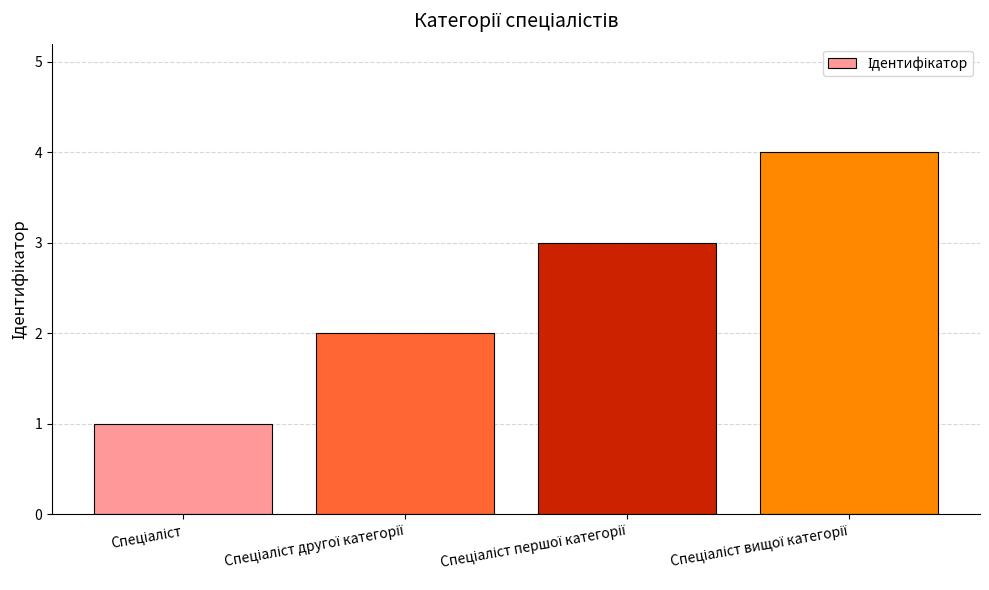

What is the sum of all values?

10